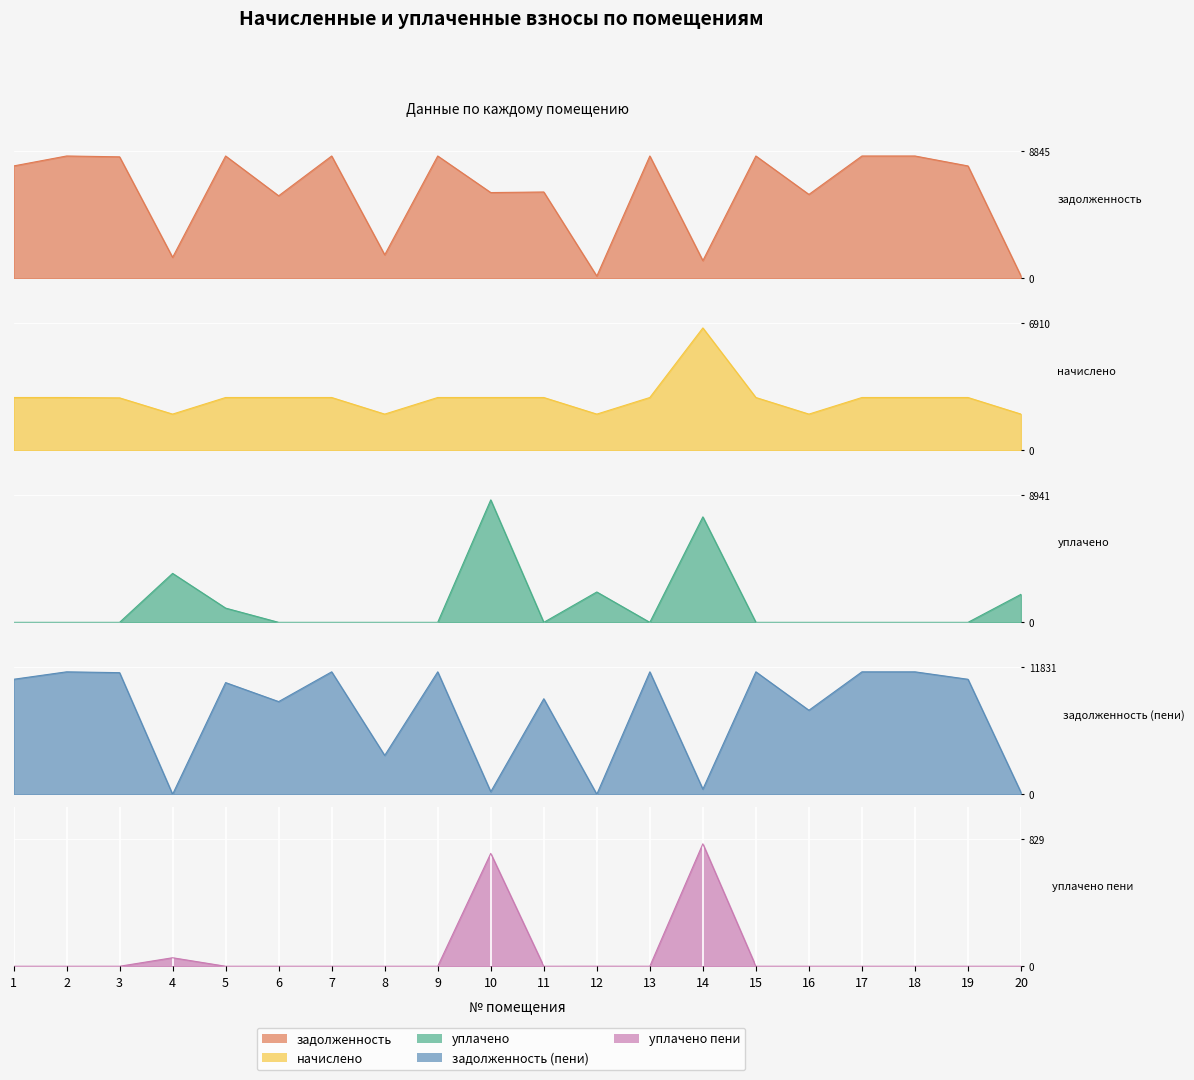

How many intersections are there between задолженность and начислено?

9